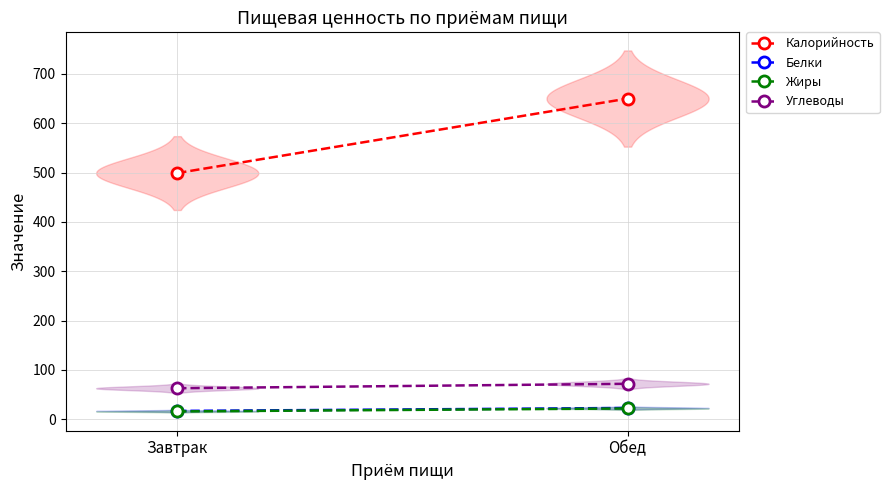

The Жиры series shows 22 at Обед. True or false?

True